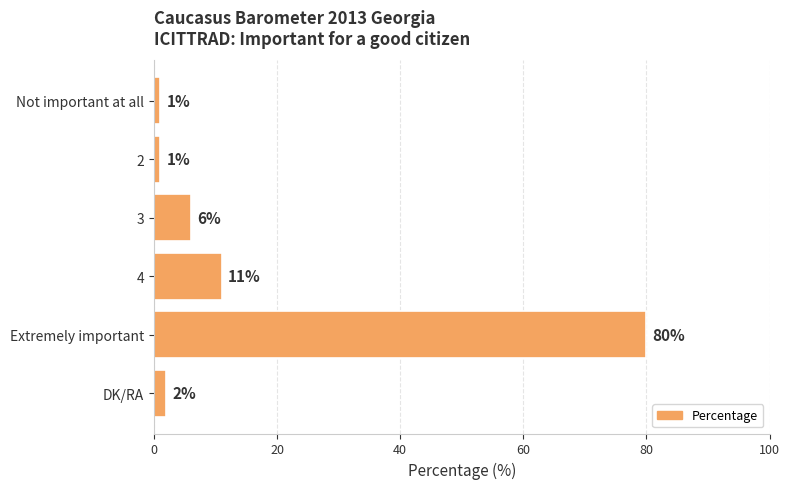

What position from the top is 4?

4